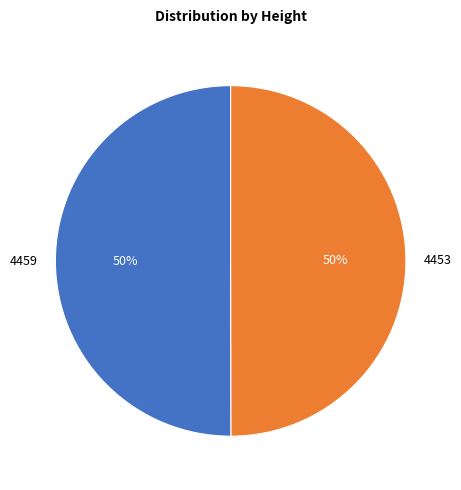

To the nearest percent, what portion does 4459 represent?

50%